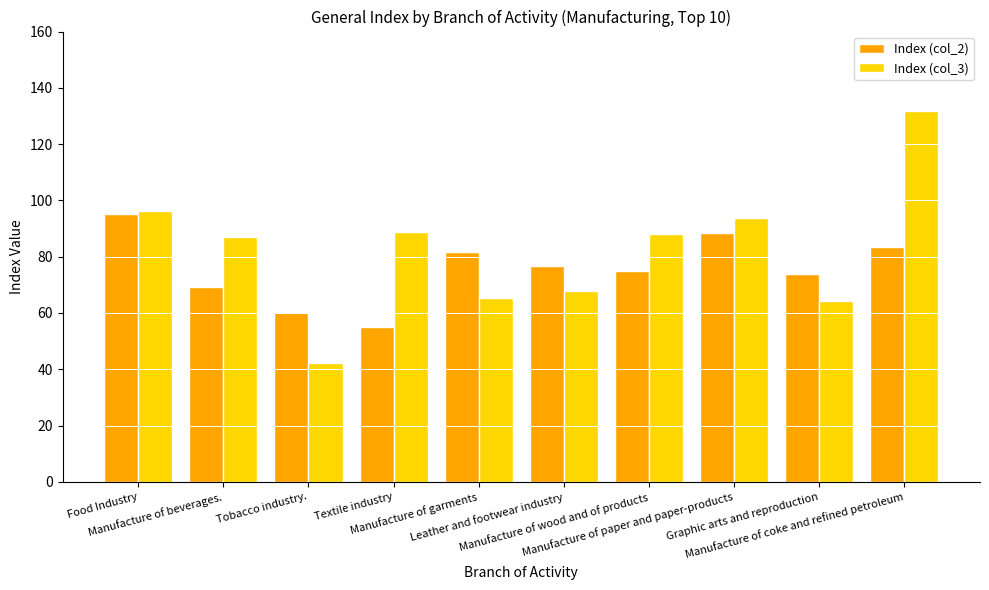

Reading right to left, transcribe all the data shown in this chart.

Index (col_2): Manufacture of coke and refined petroleum=83.4	Graphic arts and reproduction=73.8	Manufacture of paper and paper-products=88.3	Manufacture of wood and of products=74.9	Leather and footwear industry=76.8	Manufacture of garments=81.7	Textile industry=55.0	Tobacco industry.=60.2	Manufacture of beverages.=69.2	Food Industry=95.0
Index (col_3): Manufacture of coke and refined petroleum=131.7	Graphic arts and reproduction=64.2	Manufacture of paper and paper-products=93.8	Manufacture of wood and of products=87.9	Leather and footwear industry=67.9	Manufacture of garments=65.2	Textile industry=88.7	Tobacco industry.=42.4	Manufacture of beverages.=87.1	Food Industry=96.3